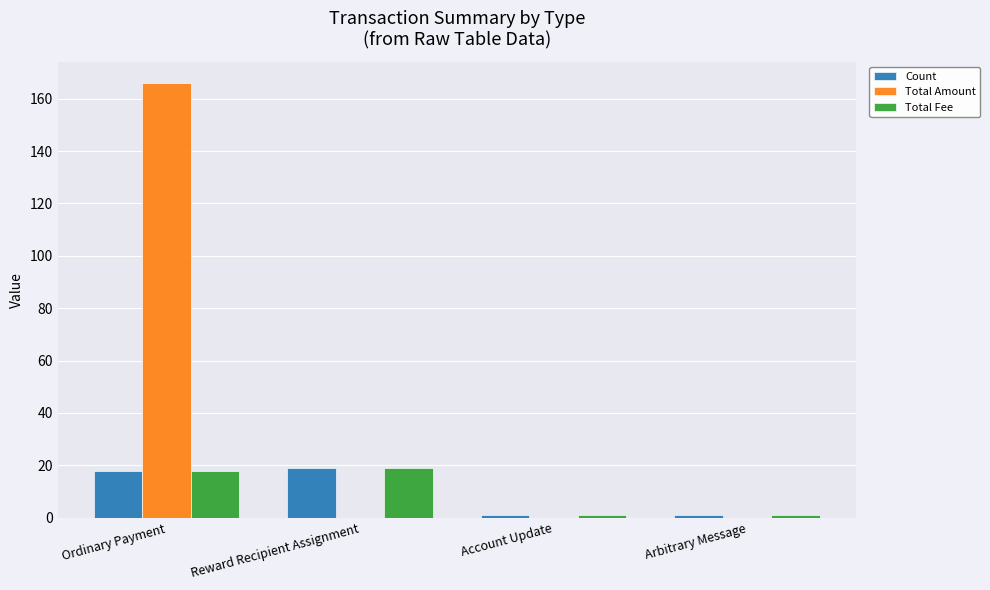

What is the sum of the Total Amount values at Reward Recipient Assignment and Ordinary Payment?

165.8